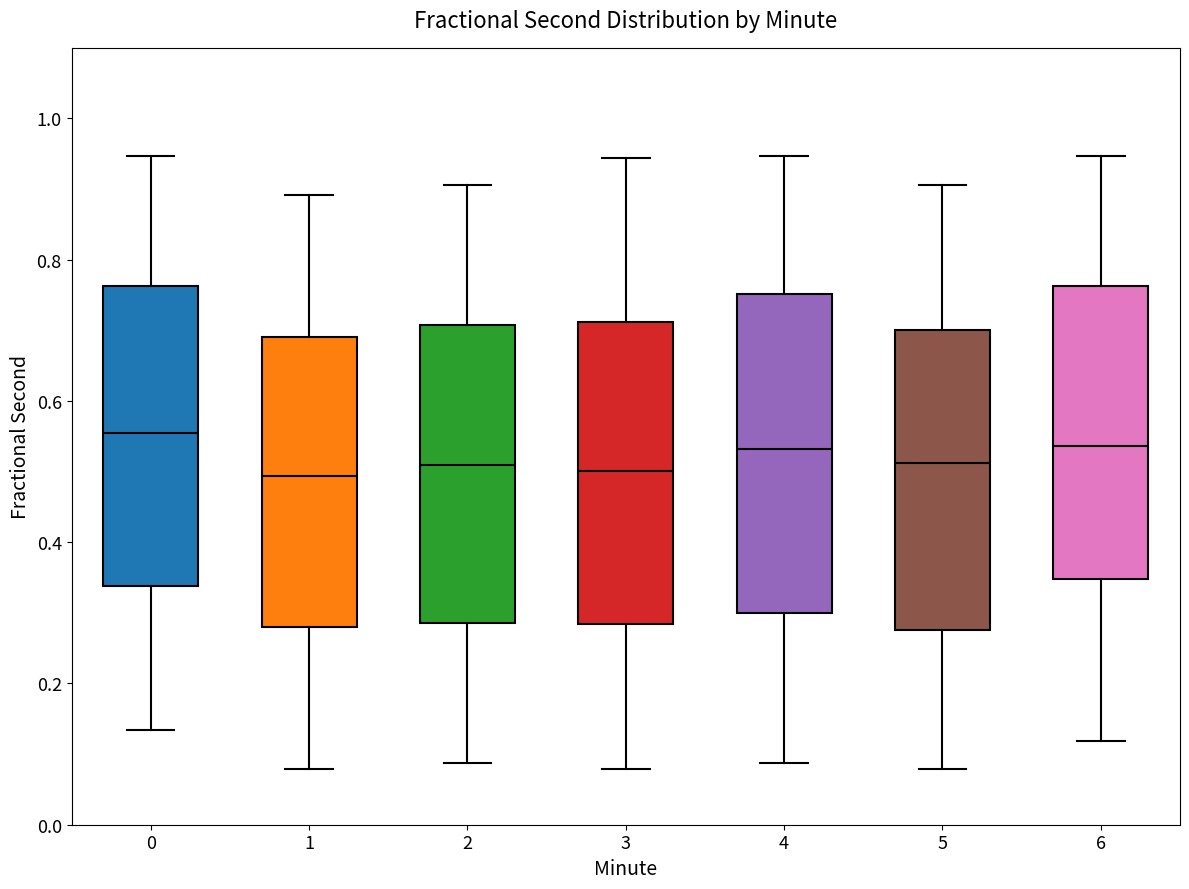

Where does the upper whisker of the box at x = 6 end on the y-axis? The values are not printed on the chart, so give them approximately, as read against the axis.

0.94